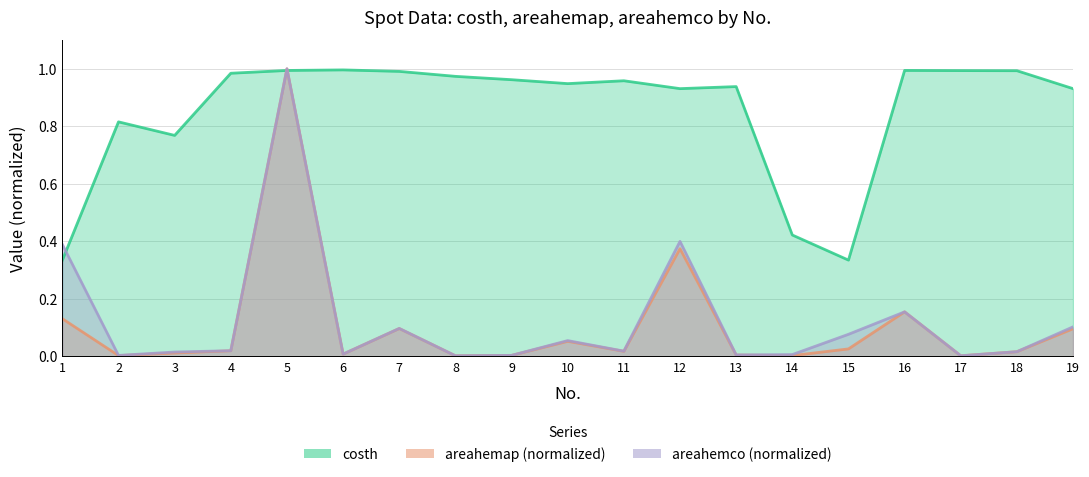

How many data points does each series have?

19